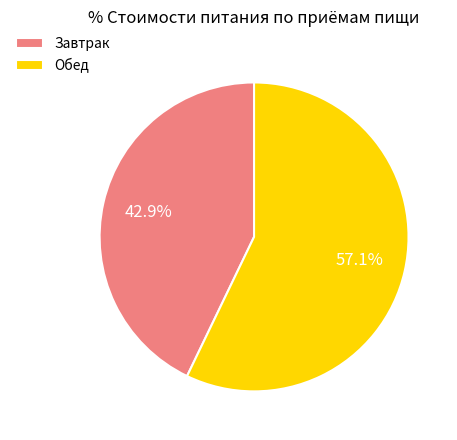

What portion of the pie excludes Завтрак?

57.1%